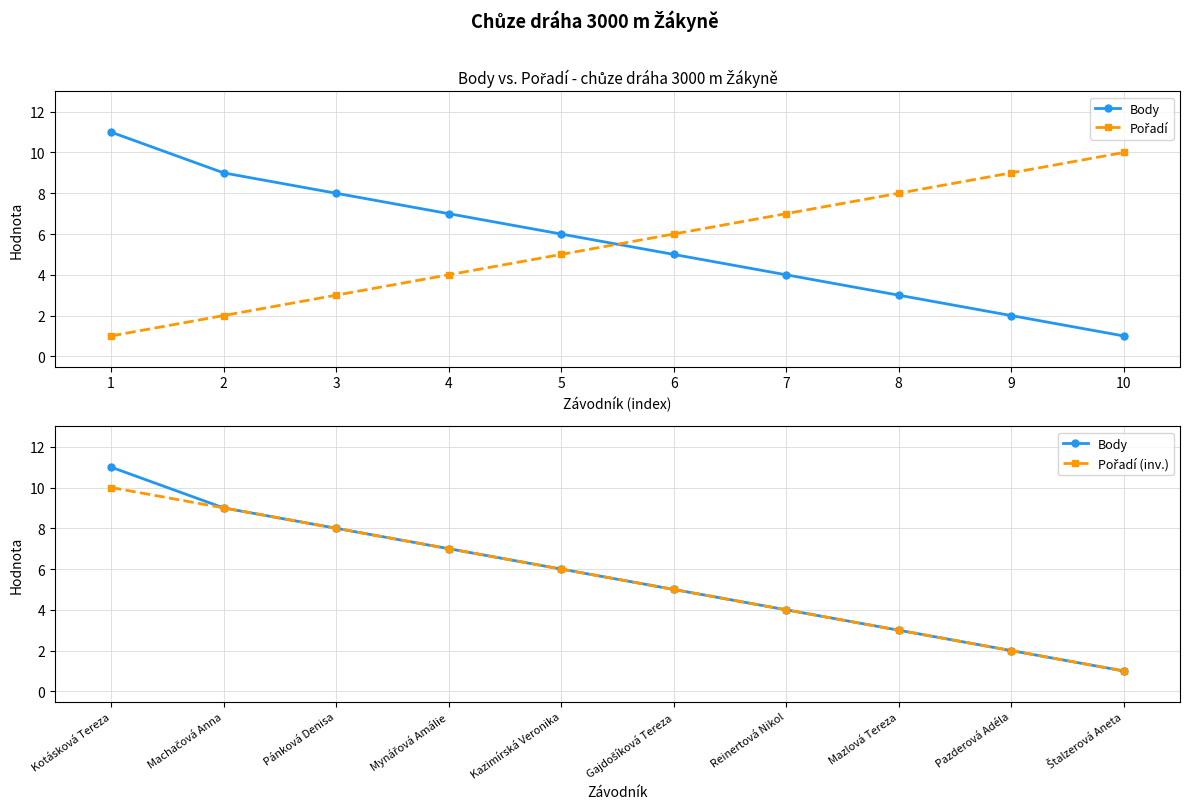

How many Pořadí (inv.) values are between 3 and 8?

6